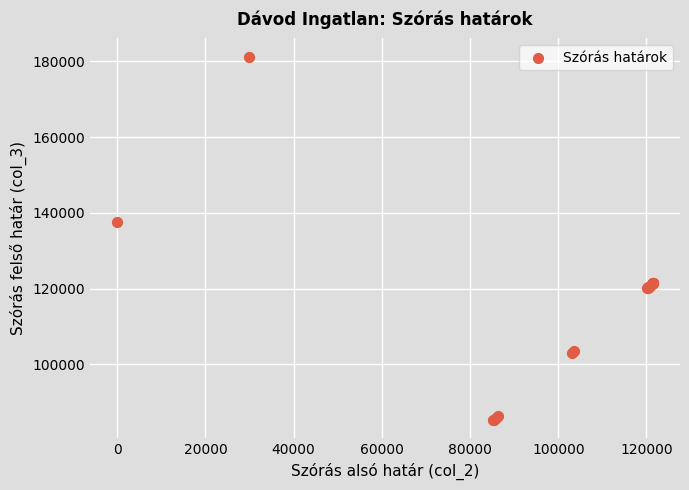

What Y value in the scatter plot is closest to 133291?

137550